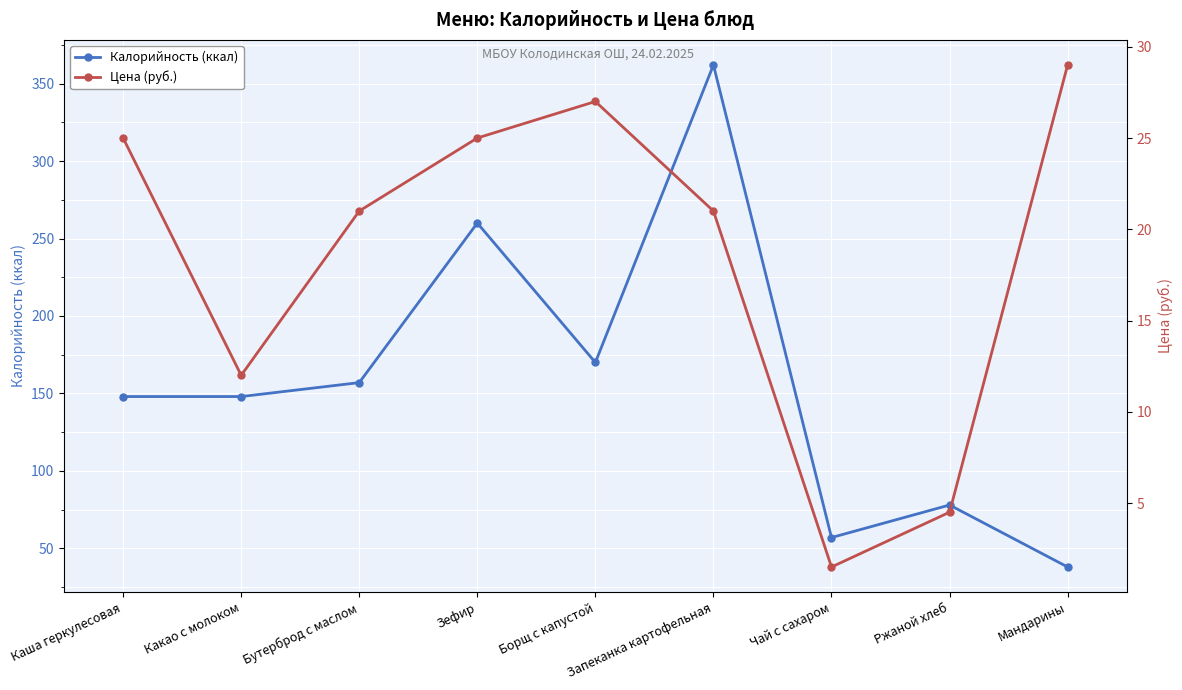

What is the difference between the Калорийность (ккал) values at Бутерброд с маслом and Мандарины?

119